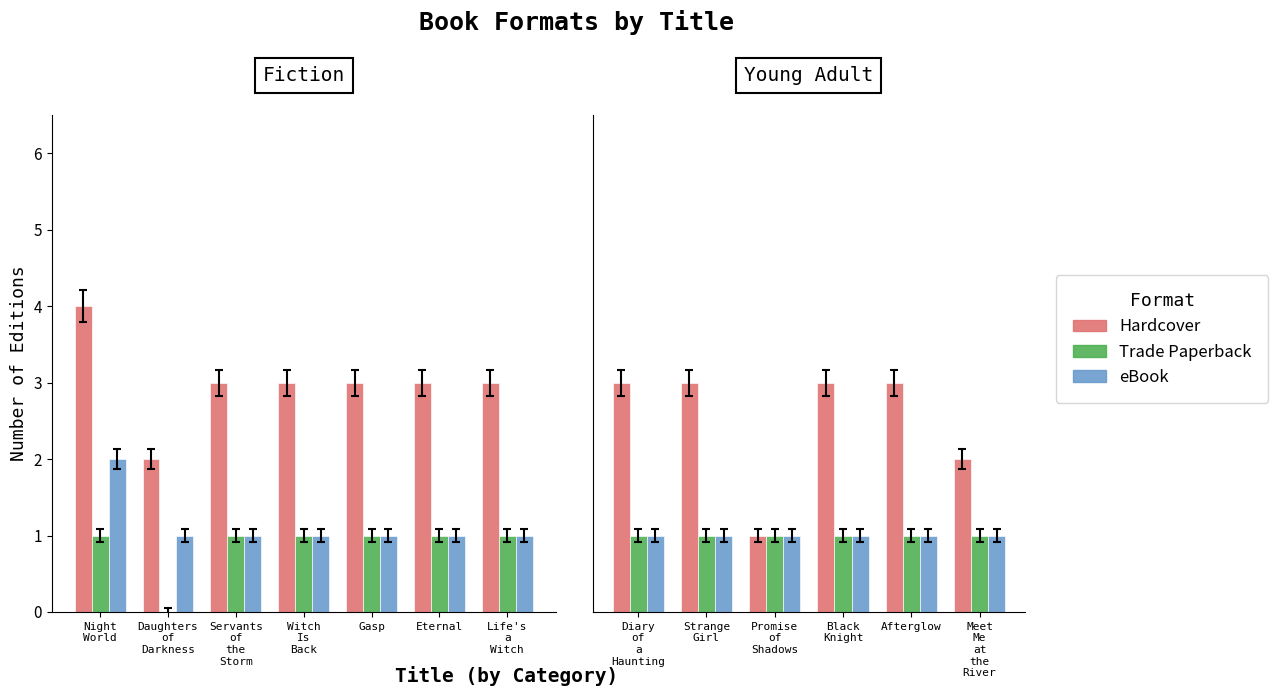

Is it true that Trade Paperback equals 1 at Afterglow?

True